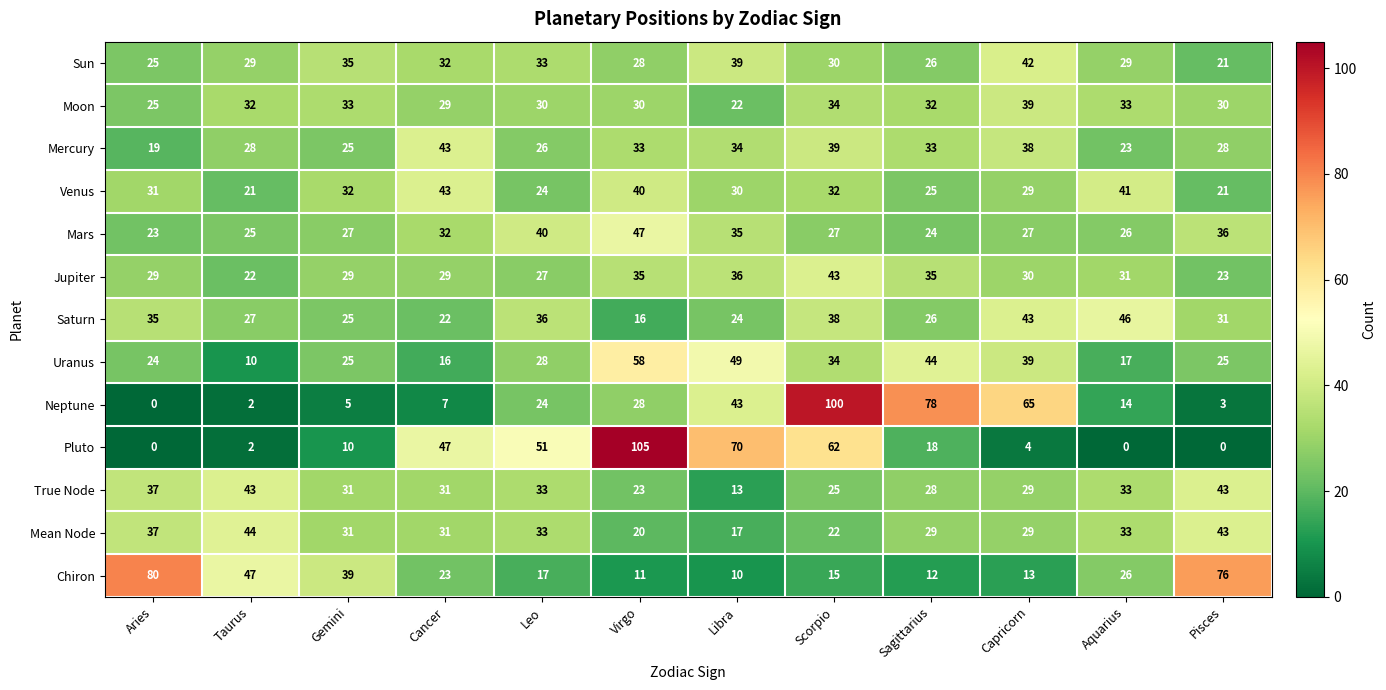

What is the average value of the Uranus series?

31